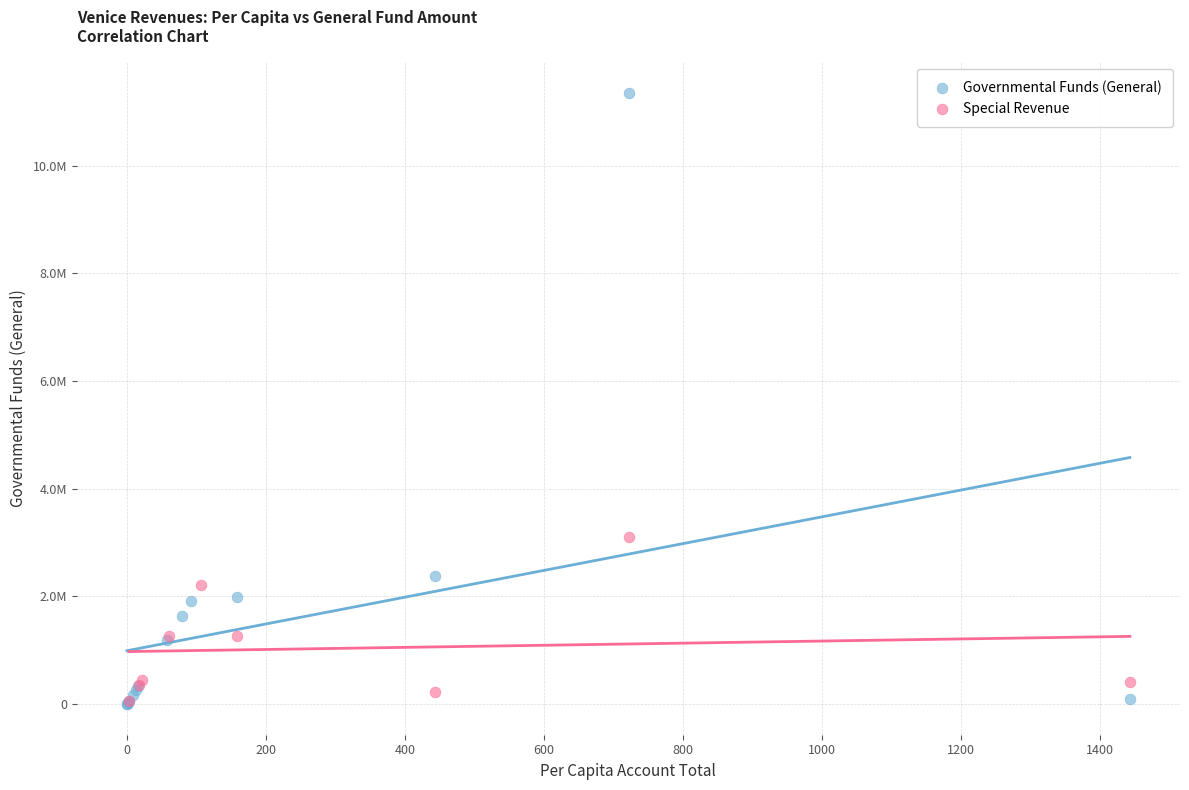

Which series contains the highest Y value?

Governmental Funds (General)